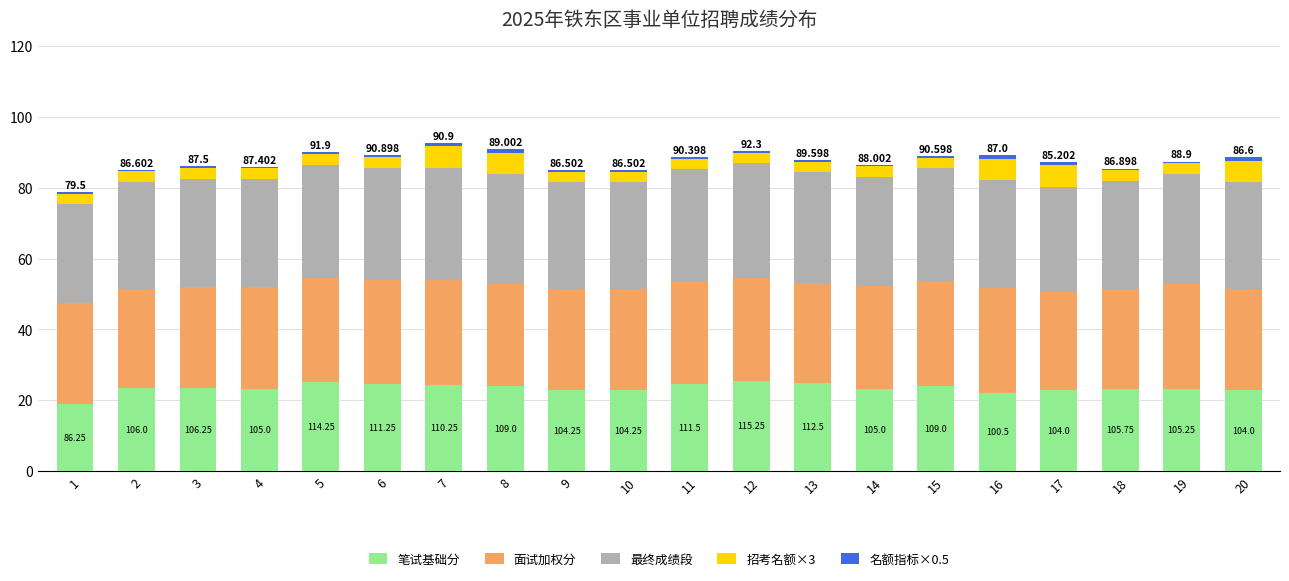

What is the difference between the 笔试基础分 values at 5 and 19?

2.0